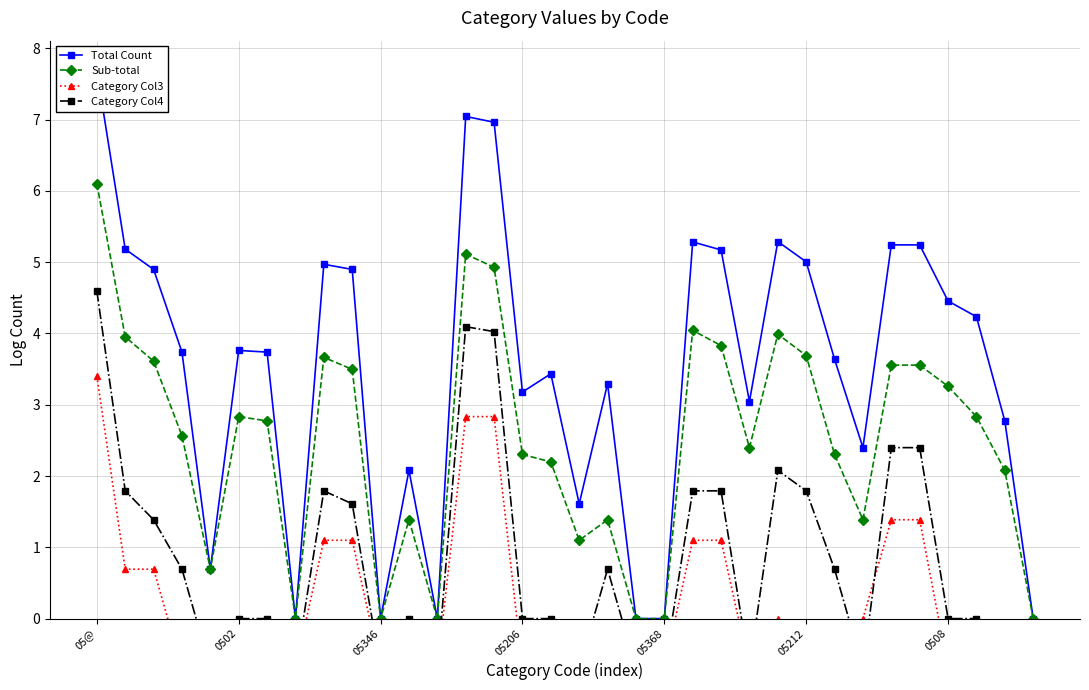

Where does the Category Col4 series first go above 0?

05@